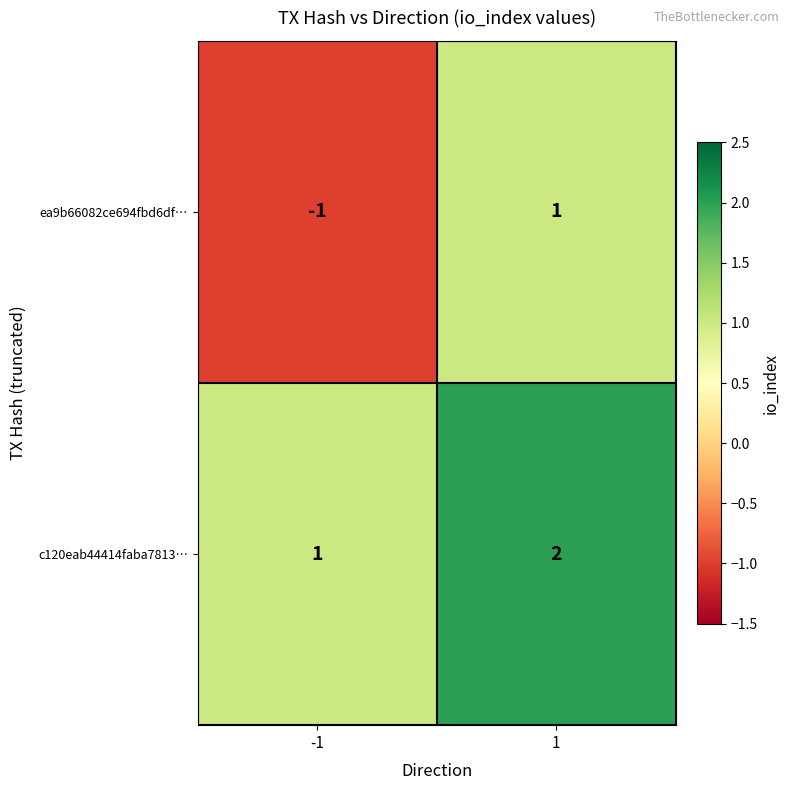

Is the value of ea9b66082ce694fbd6df… at -1 greater than the value of c120eab44414faba7813… at 1?

No